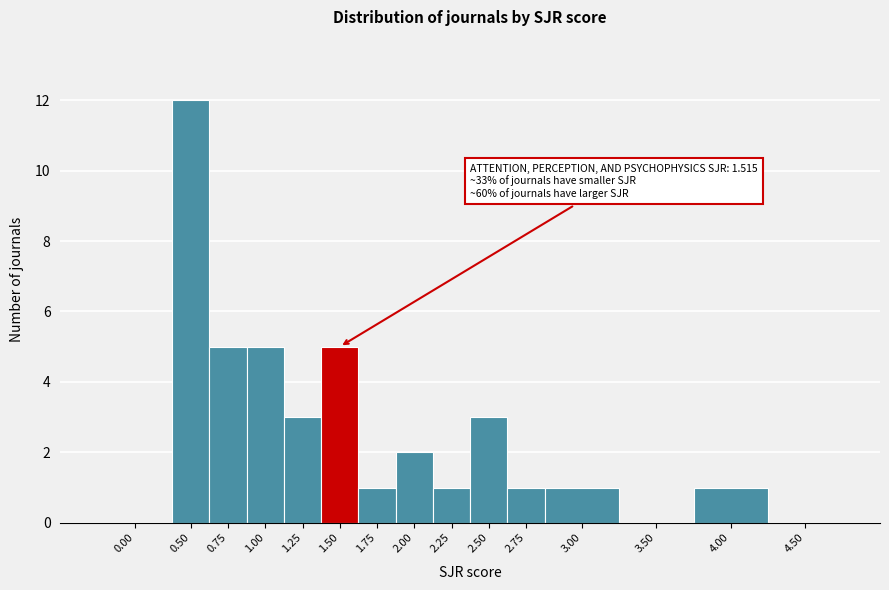

Reading right to left, what are all the values shown in this chart?

4.50=0	4.00=1	3.50=0	3.00=1	2.75=1	2.50=3	2.25=1	2.00=2	1.75=1	1.50=5	1.25=3	1.00=5	0.75=5	0.50=12	0.00=0